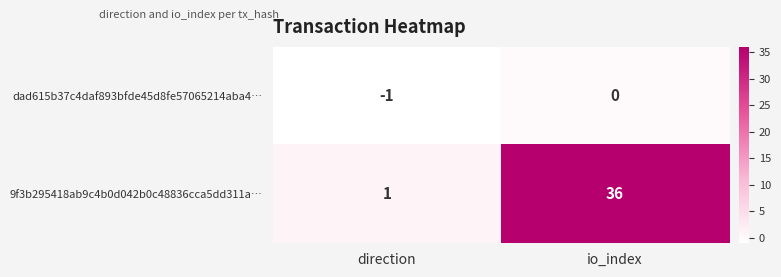

Is it true that 9f3b295418ab9c4b0d042b0c48836cca5dd311a… equals 55 at io_index?

False